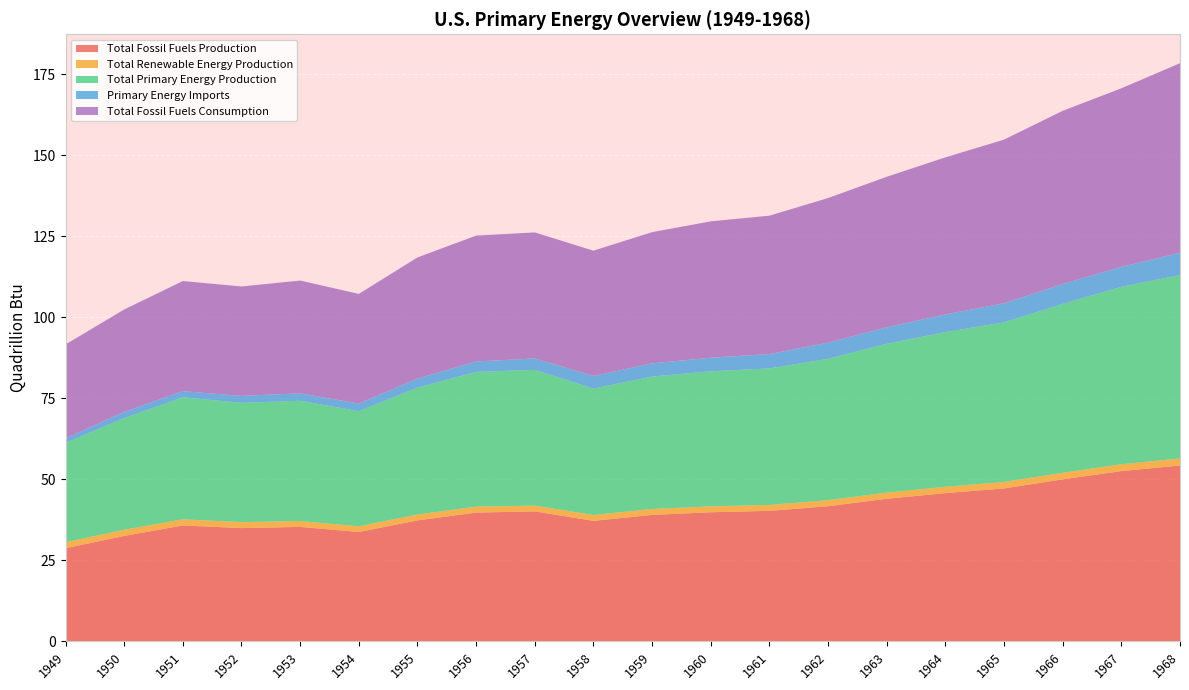

Reading left to right, list all the values displayed in this chart.

Total Fossil Fuels Production: 1949=28.7	1950=32.6	1951=35.8	1952=35.0	1953=35.3	1954=33.8	1955=37.3	1956=39.8	1957=40.1	1958=37.2	1959=39.0	1960=39.9	1961=40.3	1962=41.7	1963=44.0	1964=45.8	1965=47.2	1966=50.0	1967=52.6	1968=54.3
Total Renewable Energy Production: 1949=1.9	1950=1.9	1951=1.9	1952=1.8	1953=1.8	1954=1.8	1955=1.8	1956=1.8	1957=1.8	1958=1.8	1959=1.8	1960=1.8	1961=1.8	1962=1.9	1963=1.9	1964=2.0	1965=2.0	1966=2.0	1967=2.1	1968=2.2
Total Primary Energy Production: 1949=30.6	1950=34.5	1951=37.7	1952=36.8	1953=37.1	1954=35.5	1955=39.2	1956=41.6	1957=41.9	1958=39.0	1959=40.9	1960=41.7	1961=42.1	1962=43.6	1963=46.0	1964=47.8	1965=49.3	1966=52.1	1967=54.8	1968=56.6
Primary Energy Imports: 1949=1.4	1950=1.9	1951=1.9	1952=2.1	1953=2.3	1954=2.3	1955=2.8	1956=3.2	1957=3.5	1958=3.9	1959=4.1	1960=4.2	1961=4.4	1962=5.0	1963=5.1	1964=5.4	1965=5.9	1966=6.1	1967=6.2	1968=6.9
Total Fossil Fuels Consumption: 1949=29.0	1950=31.6	1951=34.0	1952=33.8	1953=34.8	1954=33.9	1955=37.4	1956=38.9	1957=38.9	1958=38.7	1959=40.5	1960=42.1	1961=42.7	1962=44.6	1963=46.5	1964=48.5	1965=50.5	1966=53.4	1967=55.1	1968=58.5